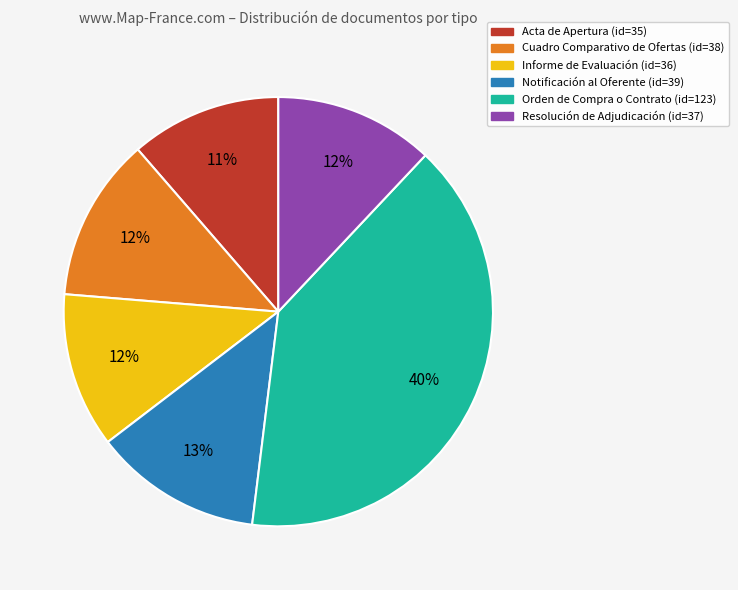

Between Notificación al Oferente and Orden de Compra o Contrato, which is larger?

Orden de Compra o Contrato